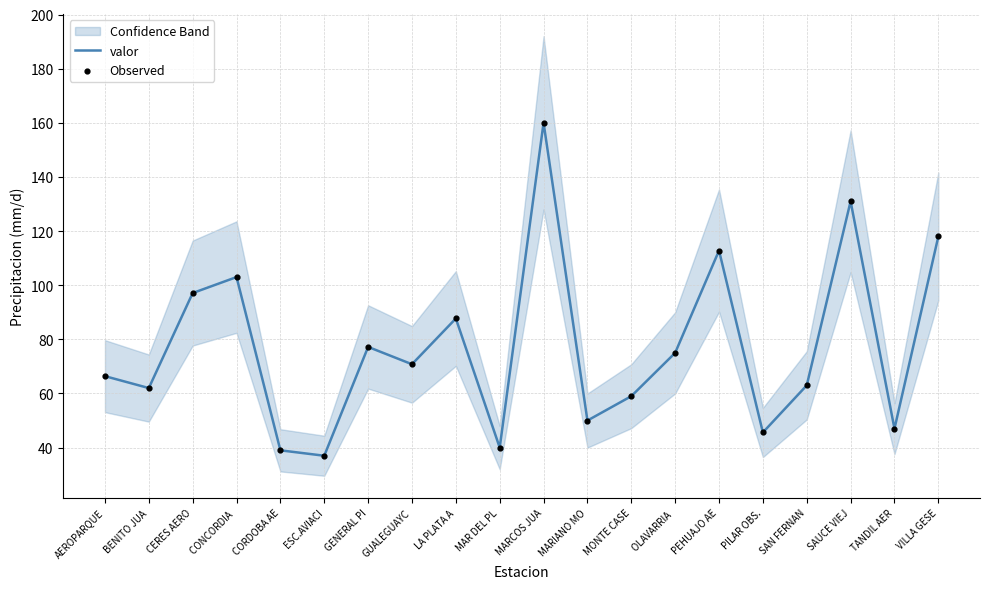

At which category is the sum across all series the highest?

MARCOS JUA